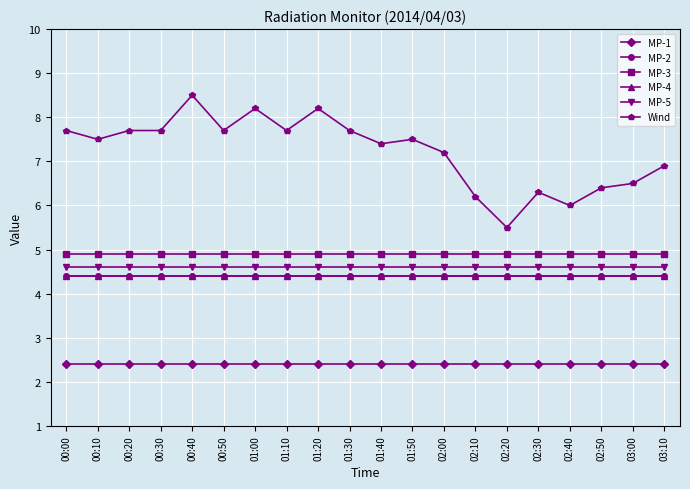

True or false: MP-3 and MP-2 intersect in this chart.

False